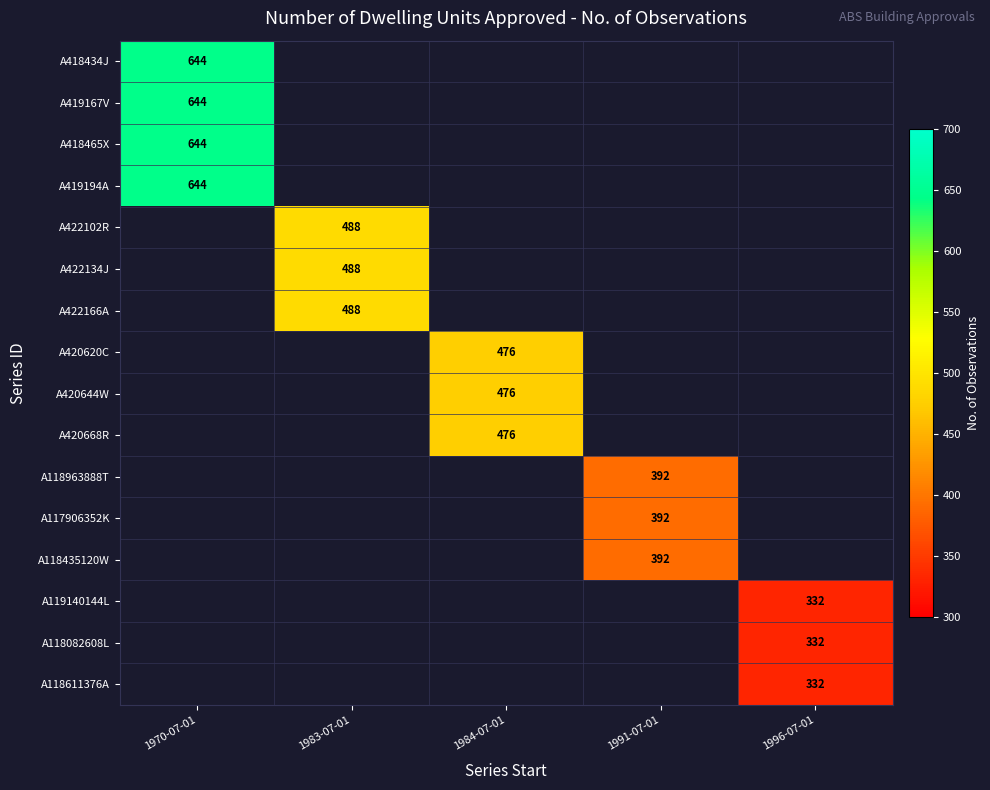

Is it true that A117906352K equals 639.8 at 1991-07-01?

False